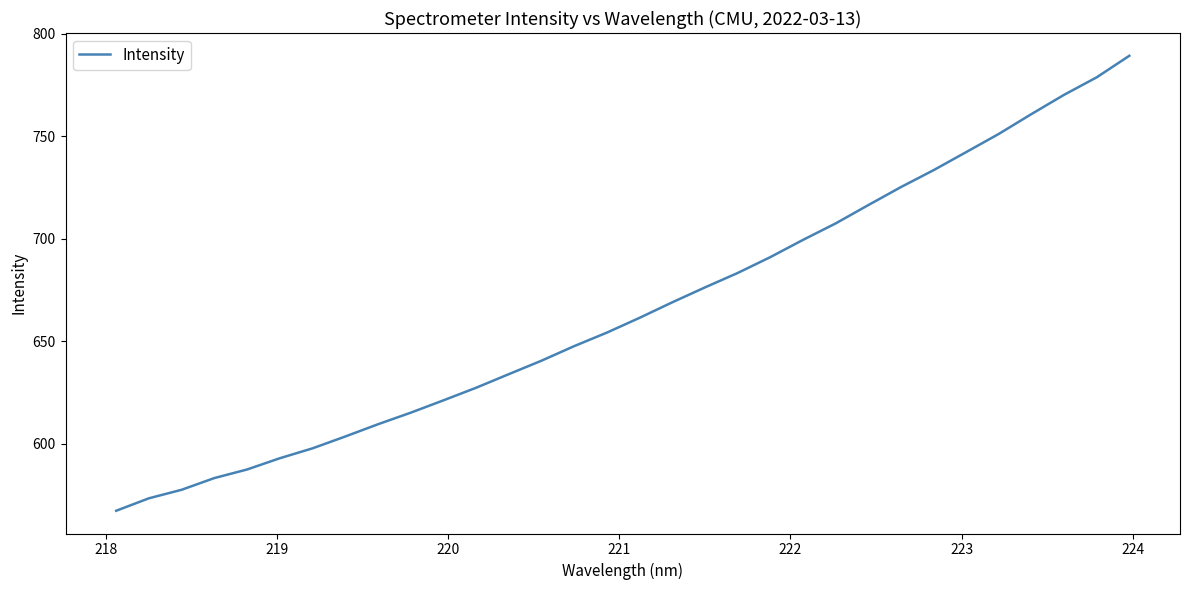

What is the difference between the maximum and minimum values?

222.0